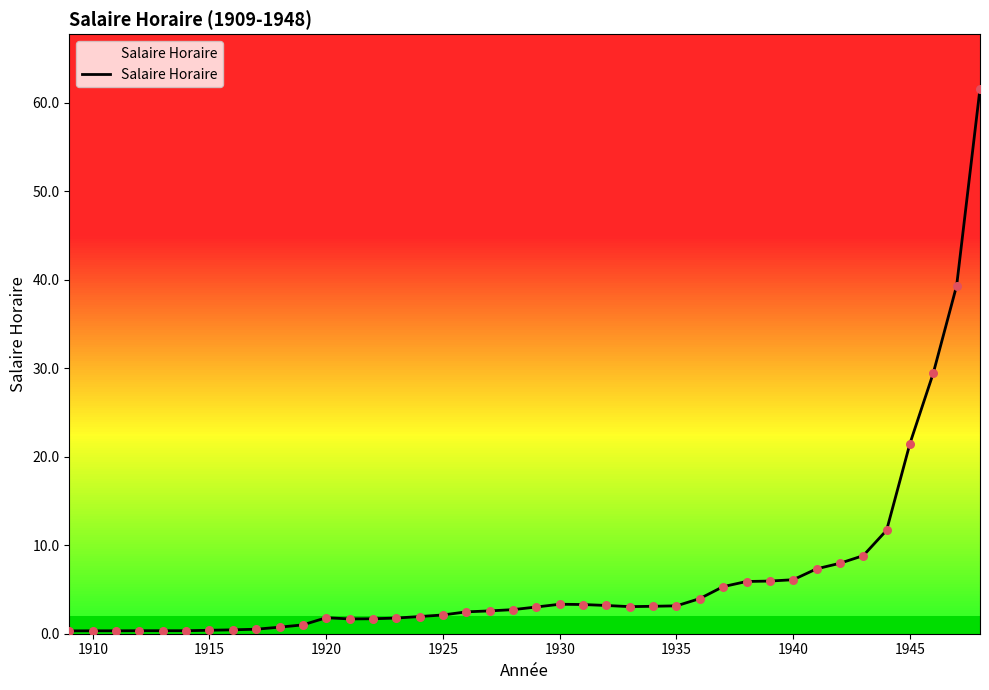

What is the maximum value shown in the chart?

61.6